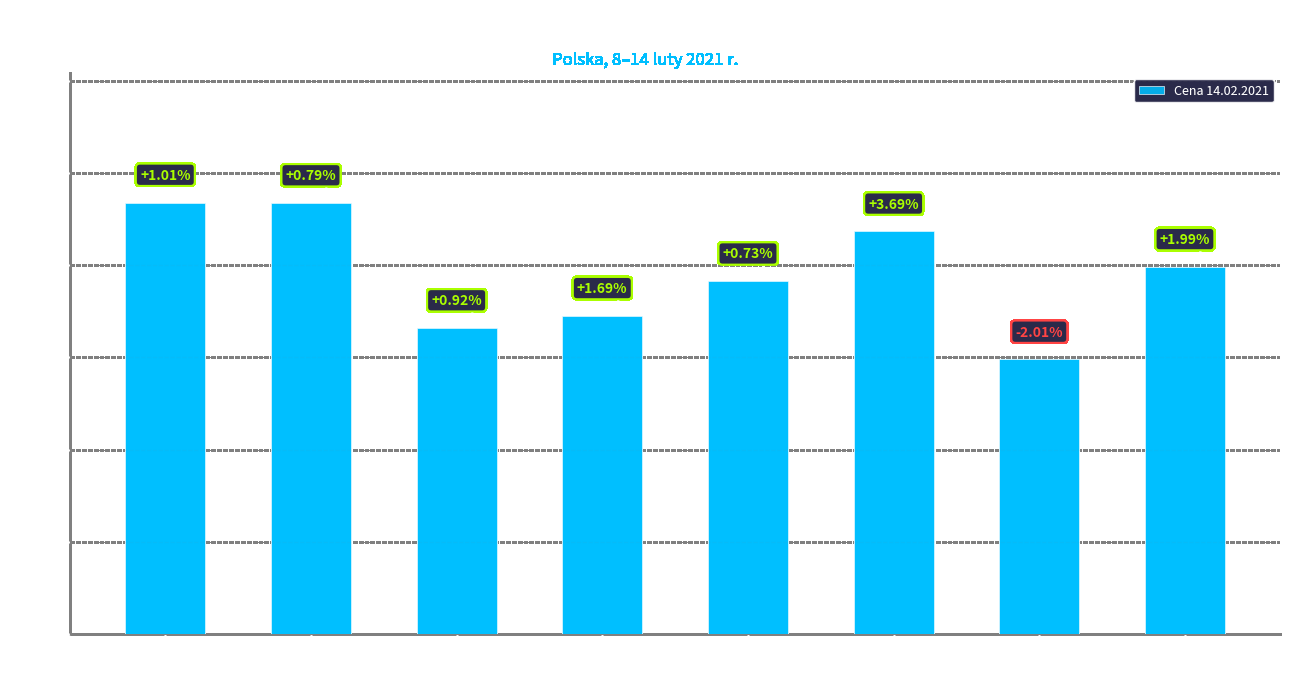

Rank the categories by value from lowest to highest.

Owies
paszowe, Żyto
konsumpcyjne, Żyto
paszowe, Jęczmień
paszowe, Pszenżyto
paszowe, Kukurydza
paszowe, Pszenica
paszowe, Pszenica
konsumpcyjne